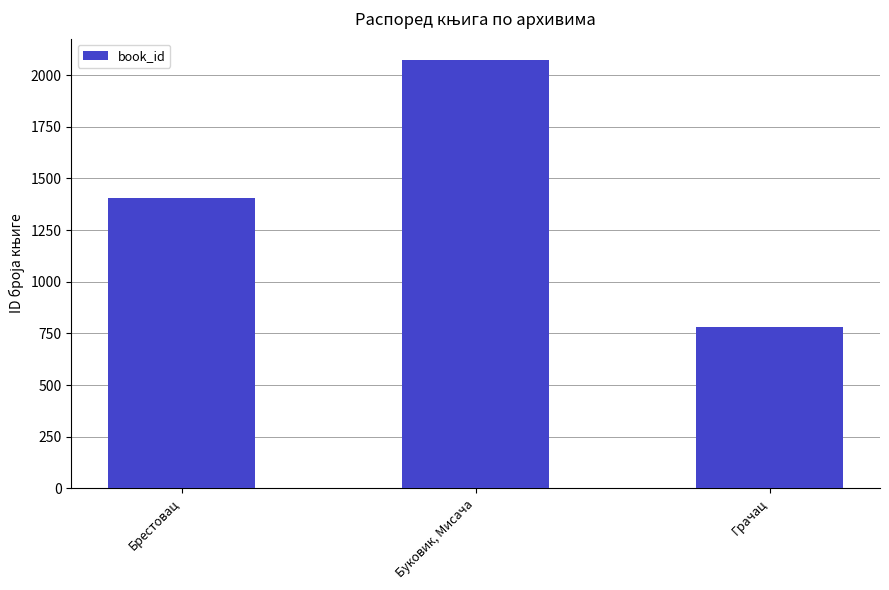

What is the change in value from Брестовац to Буковик, Мисача?

+666